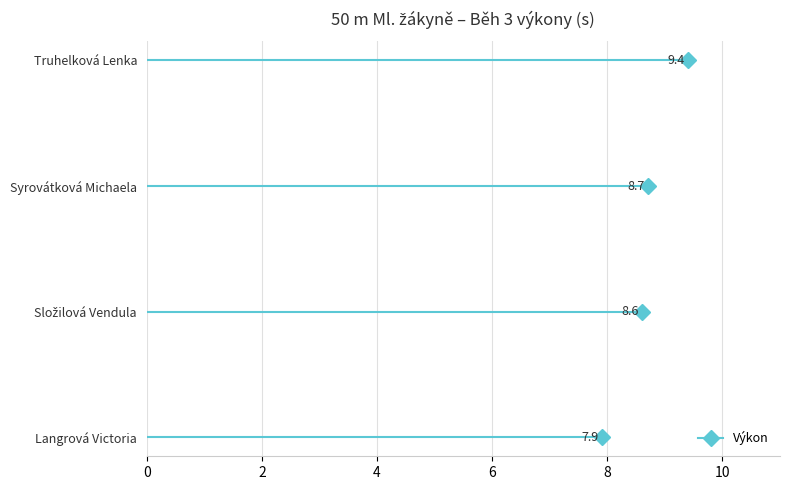

What is the label of the 3rd point from the left?

Syrovátková Michaela